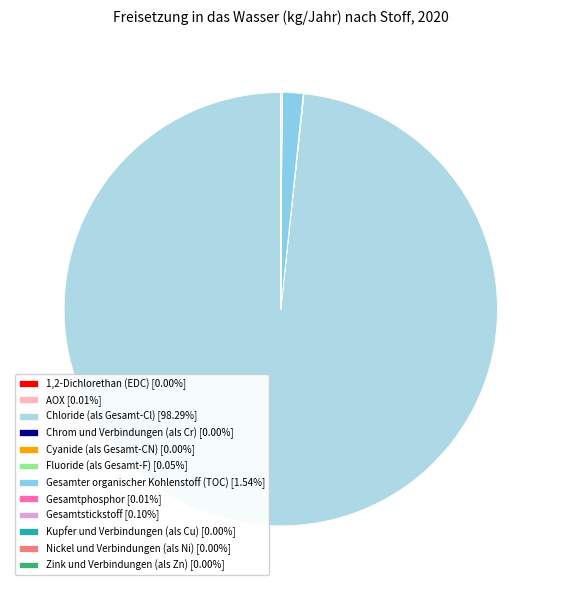

Is the sum of Gesamtphosphor and 1,2-Dichlorethan (EDC) greater than half?

No